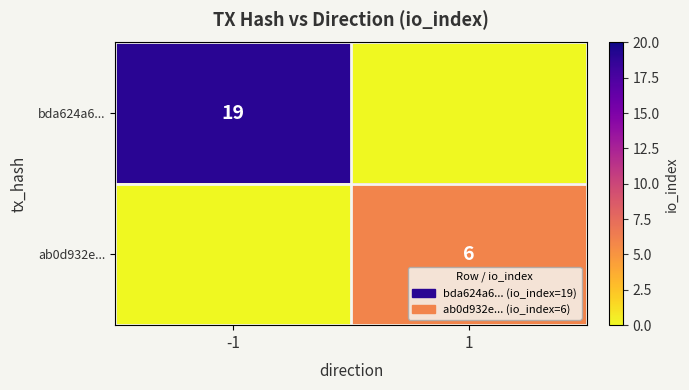

What is the maximum value shown in the chart?

19